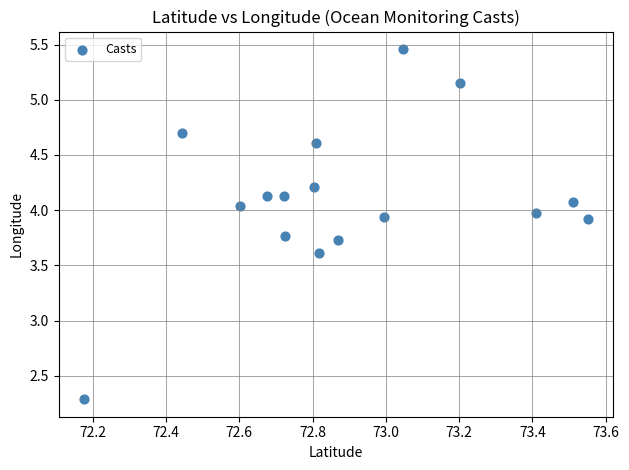

What is the range of X values (max minus min)?

1.4